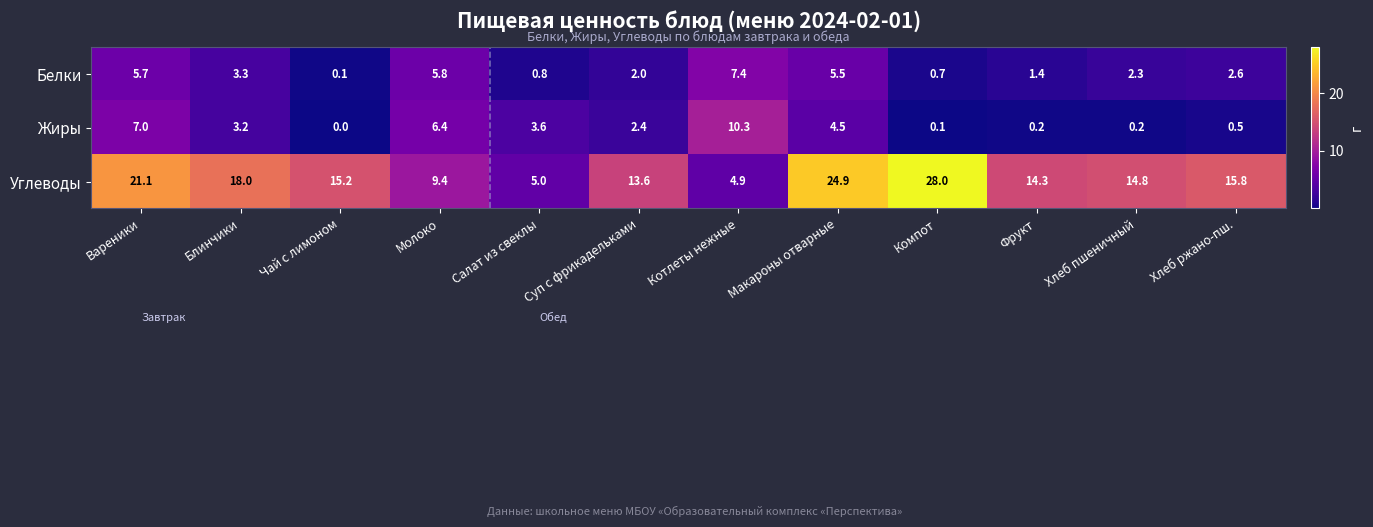

What is the total value across all series at Блинчики?

24.5